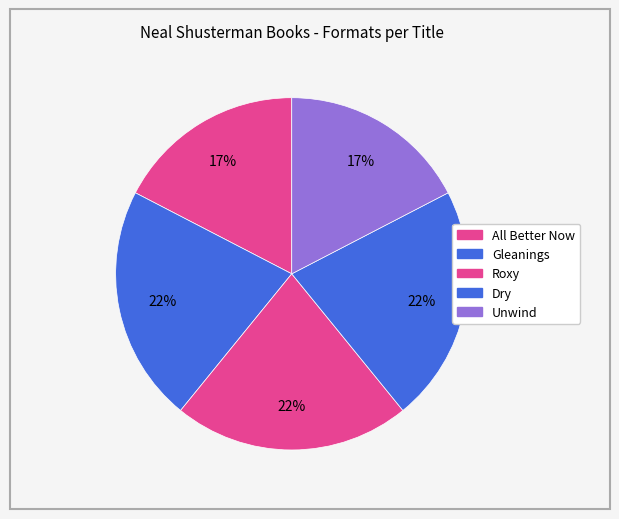

To the nearest percent, what is the combined percentage of Unwind and Roxy?

39%